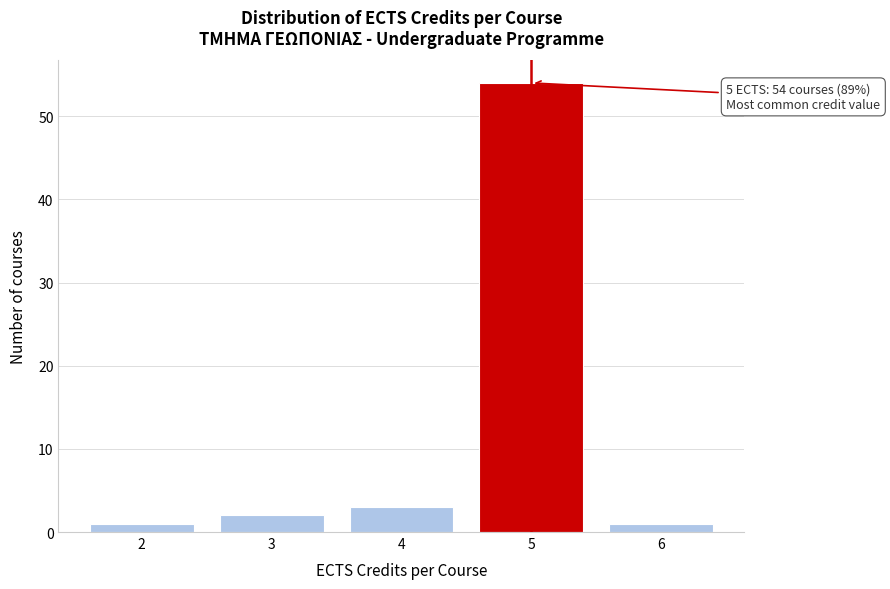

Over which range of the x-axis is the bar tallest?

4.5 to 5.5